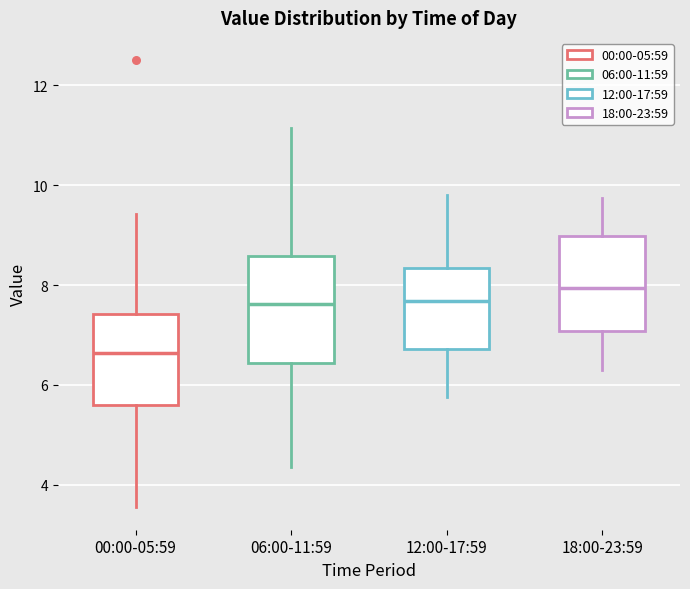

Where does the lower whisker of the box for 18:00-23:59 end on the y-axis? The values are not printed on the chart, so give them approximately, as read against the axis.

6.4